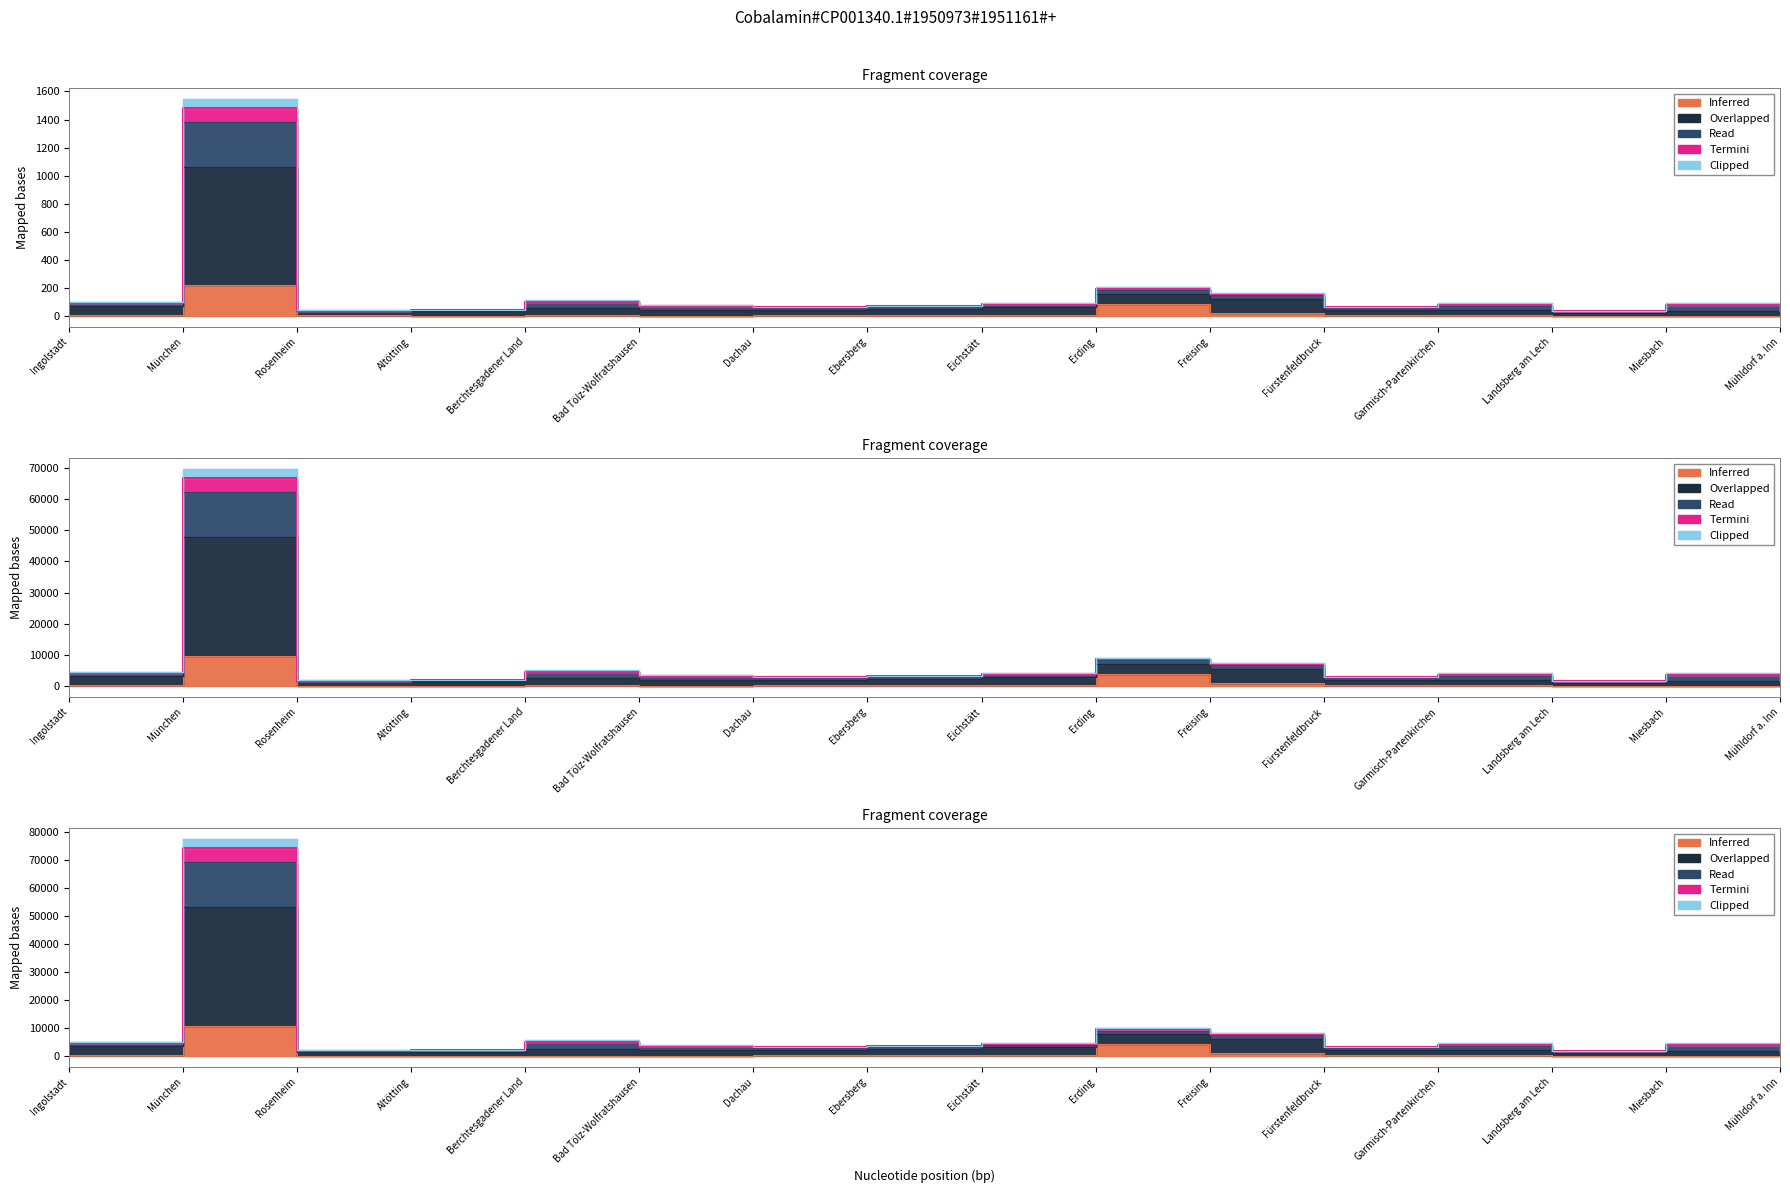

Which category has the lowest value in the Overlapped (Inland Dez) series?

Mühldorf a. Inn